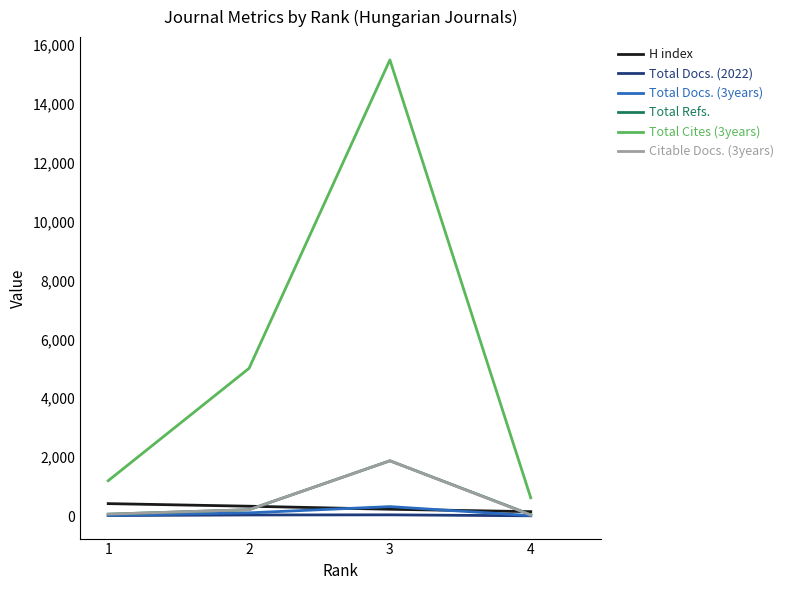

True or false: Total Cites (3years) and Citable Docs. (3years) cross at least once.

False